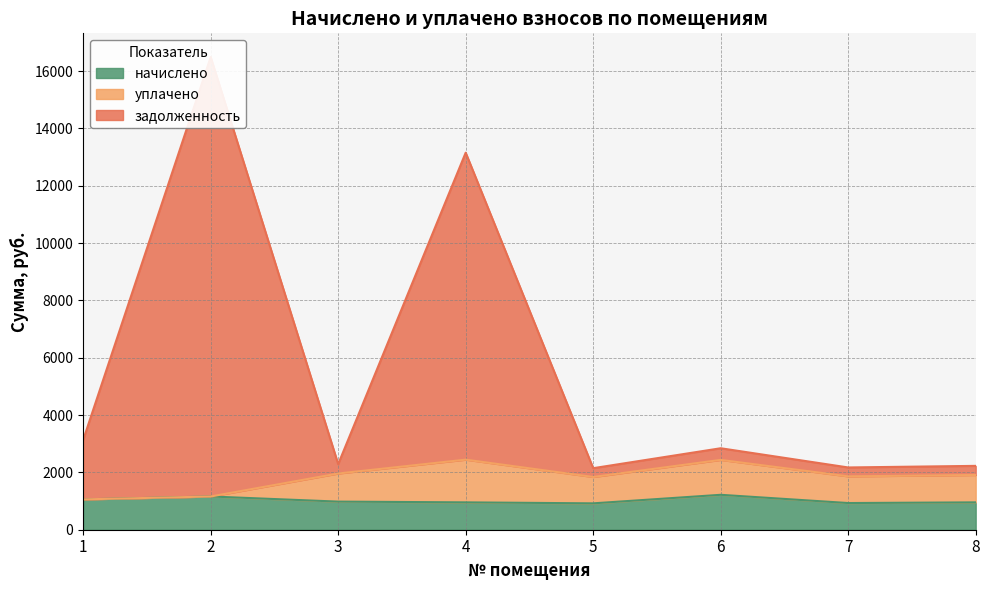

What is the difference between the highest and lowest values at 8?

1273.0